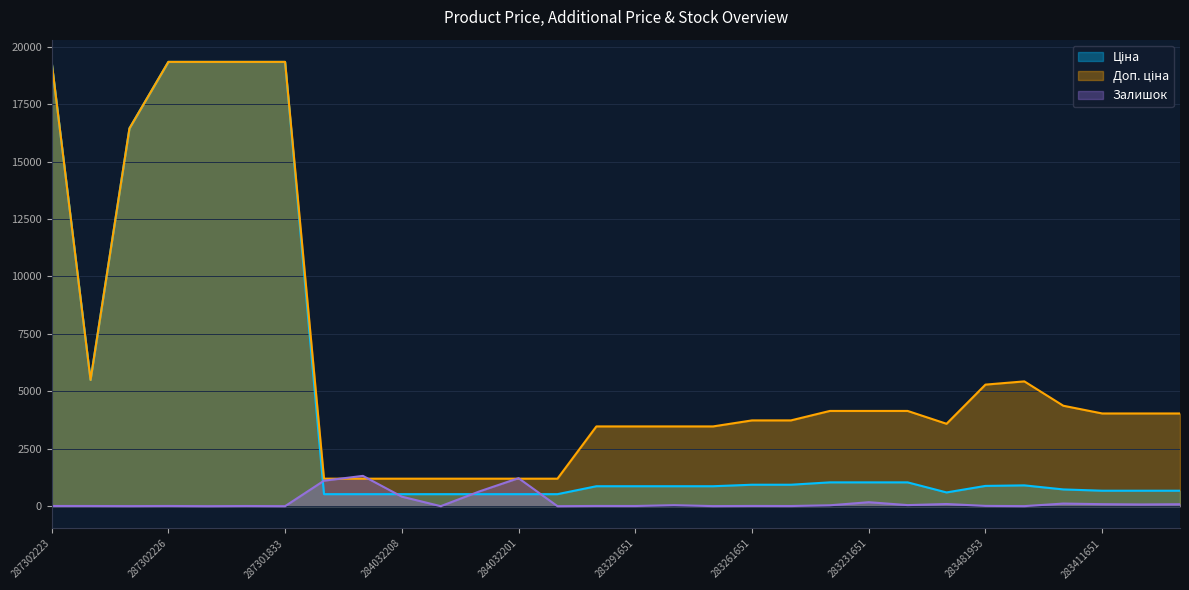

The Доп. ціна series shows 5634.5 at 283411055. True or false?

False